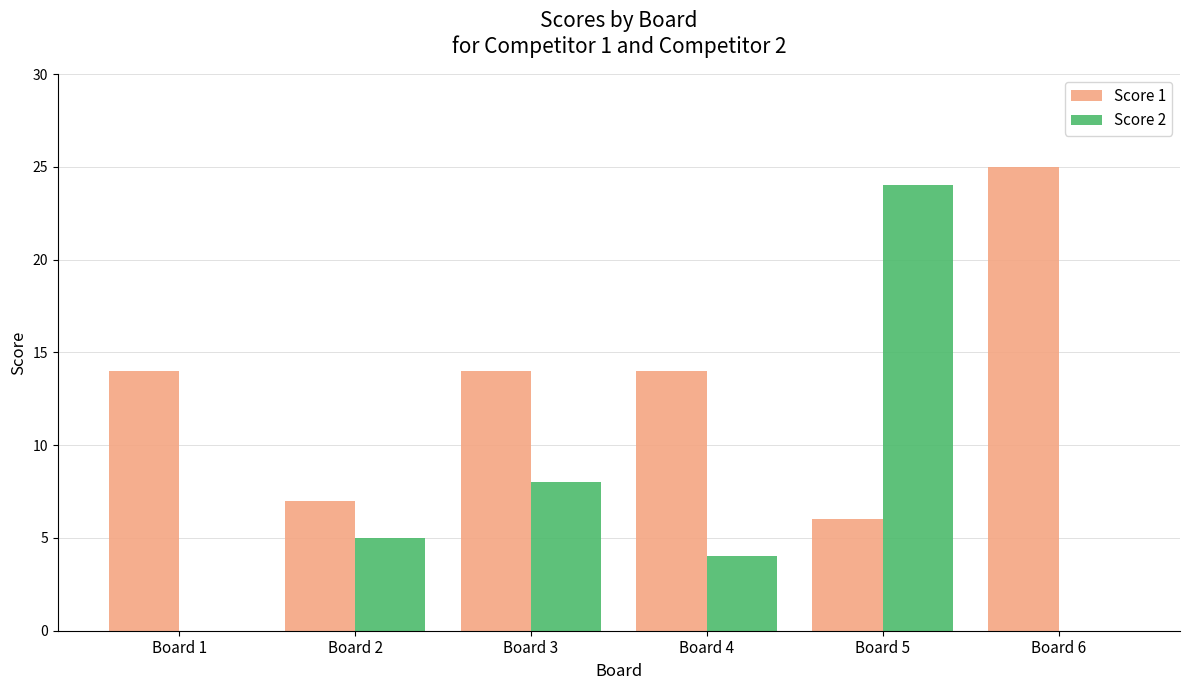

Are the bars horizontal?

No